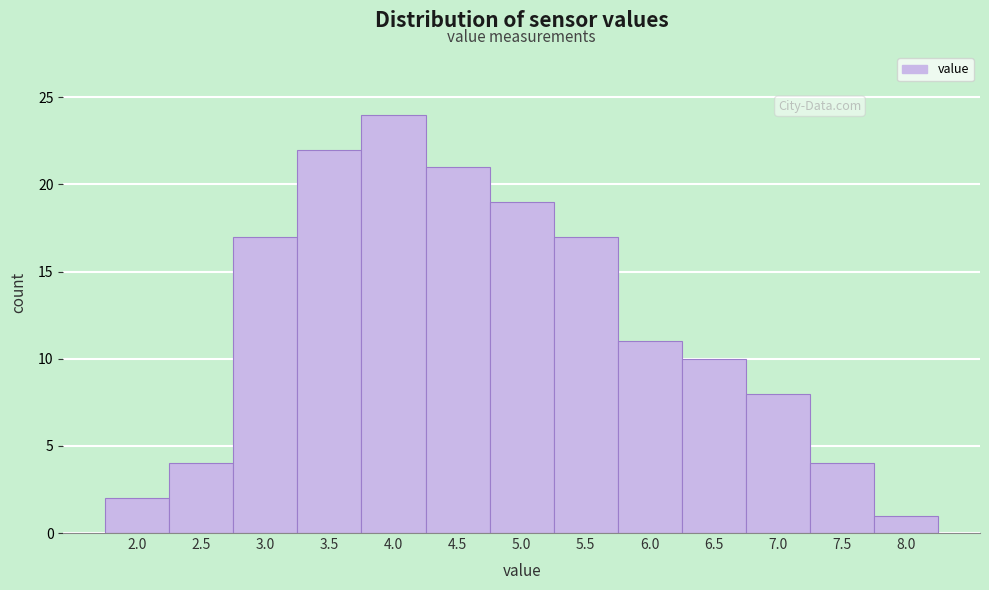

Reading left to right, extract all data points from this chart.

2.0=2	2.5=4	3.0=17	3.5=22	4.0=24	4.5=21	5.0=19	5.5=17	6.0=11	6.5=10	7.0=8	7.5=4	8.0=1